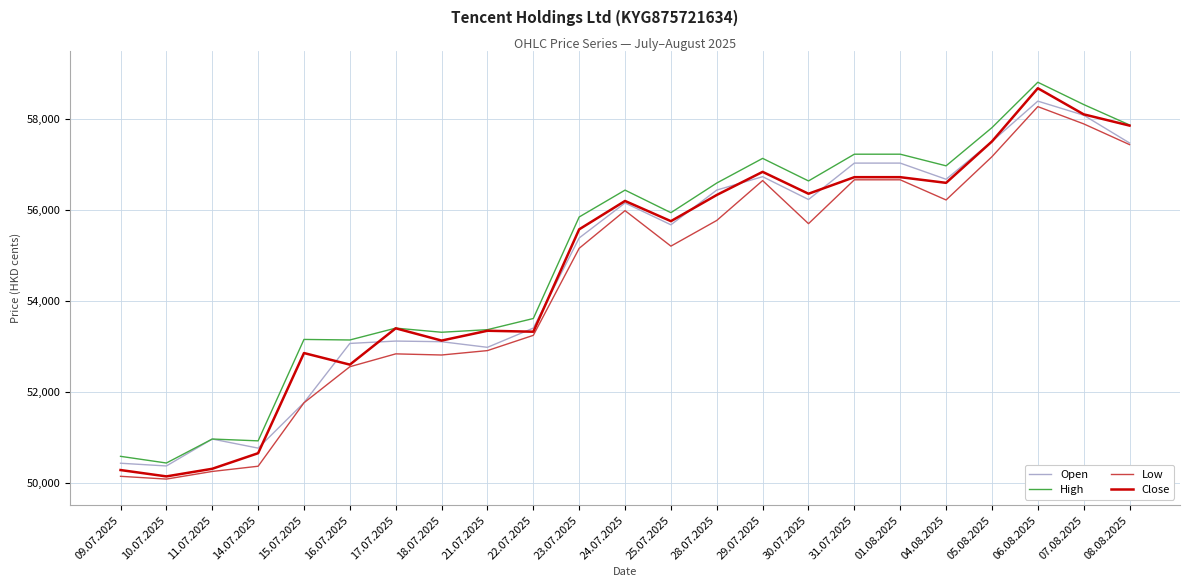

What is the sum of all High values?

1265756